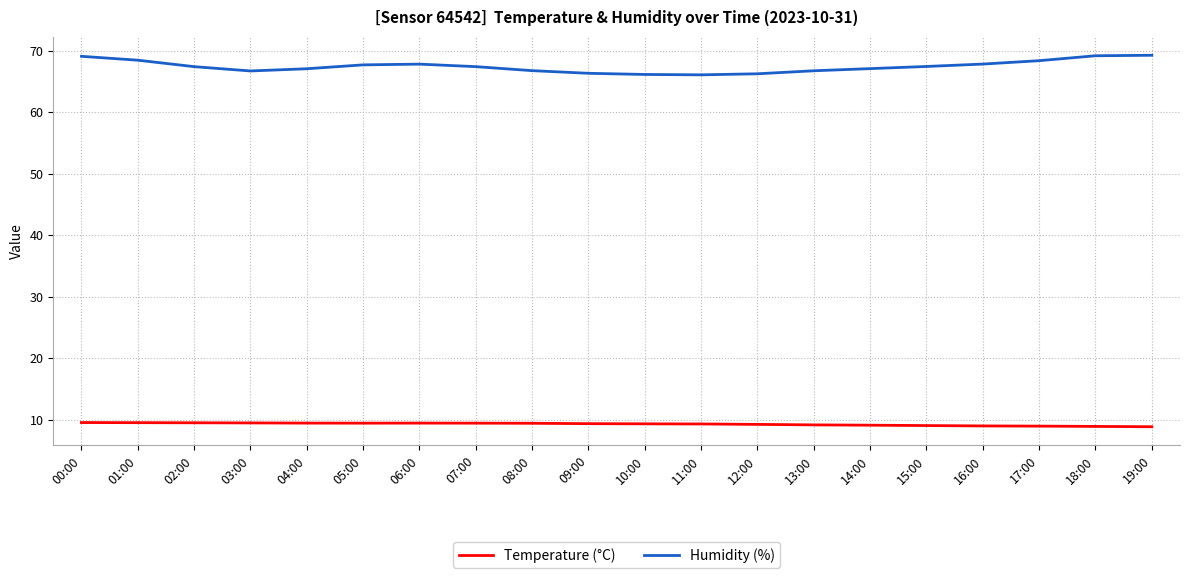

Which series has the widest spread of values?

Humidity (%)